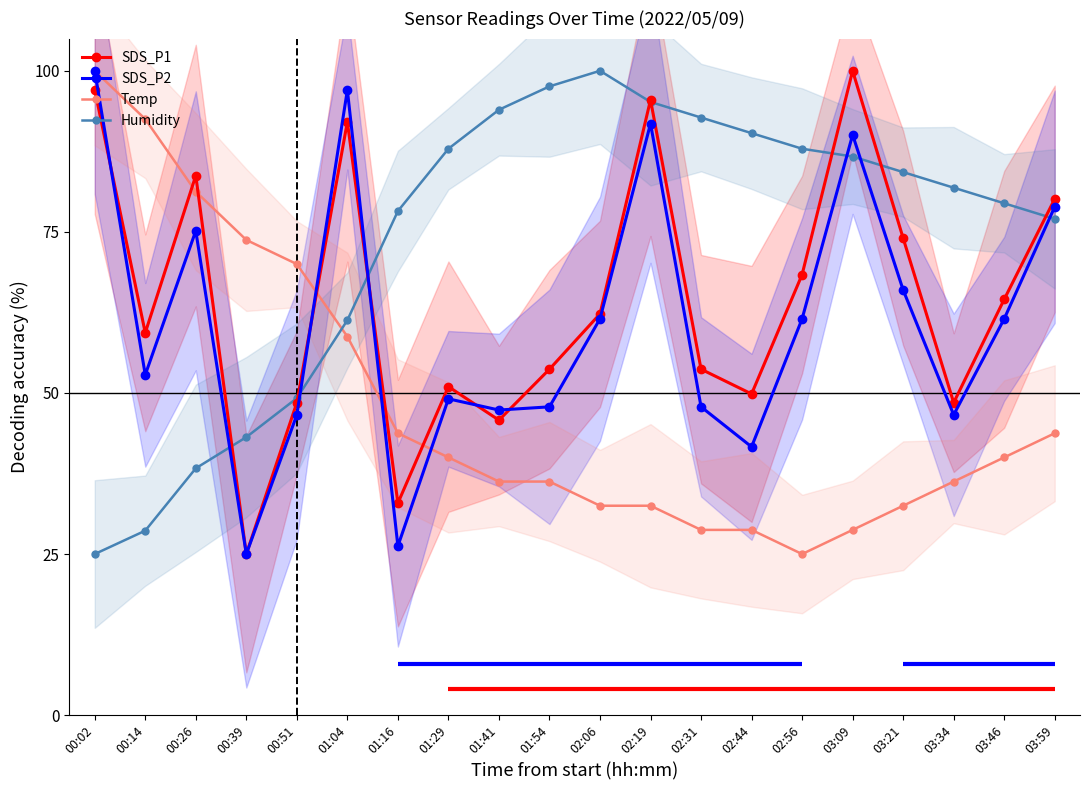

True or false: Temp has more than 0 points higher than both neighbors.

False